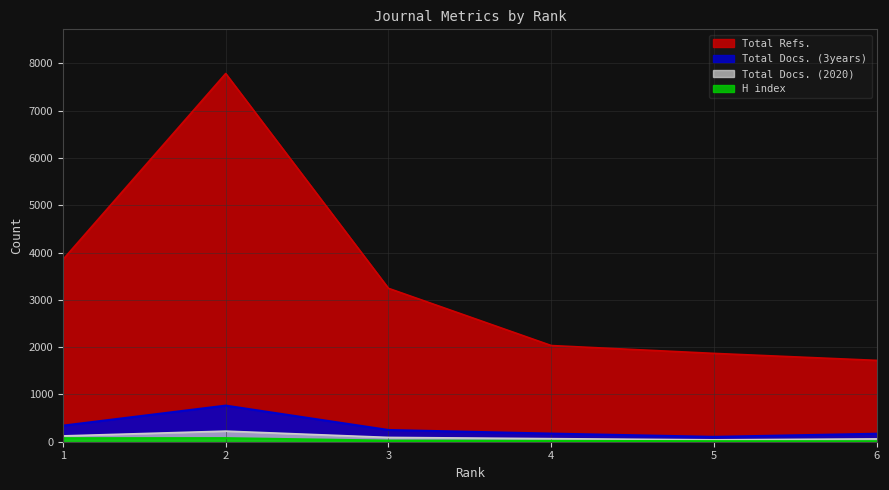

How many series are shown in this chart?

4